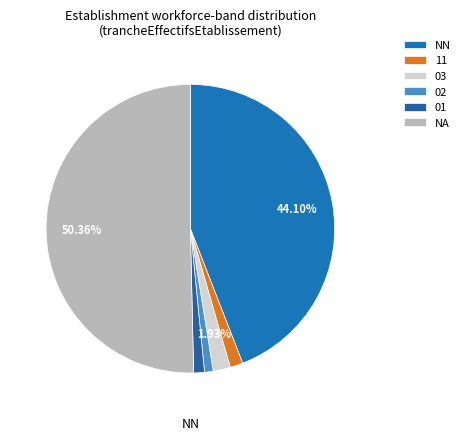

Is it true that 11 is 1% of the pie?

True